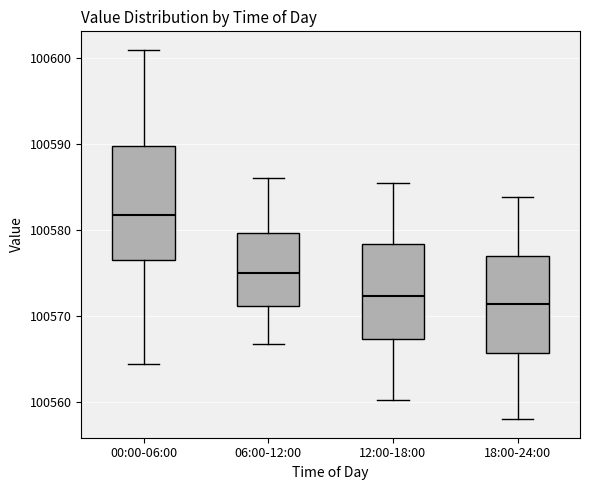

Comparing the boxes themselves (not the whiskers), which one is the tallest?

00:00-06:00